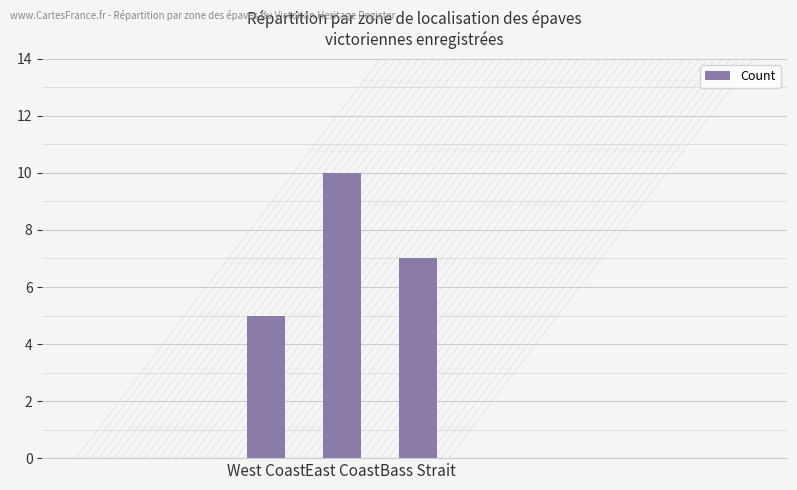

At which label does the data first exceed 7?

East Coast